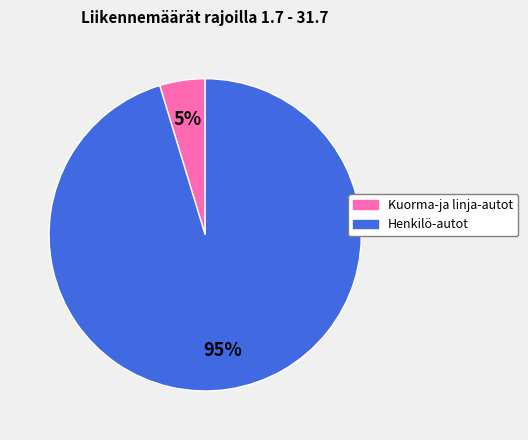

Does any single category account for the majority?

Yes